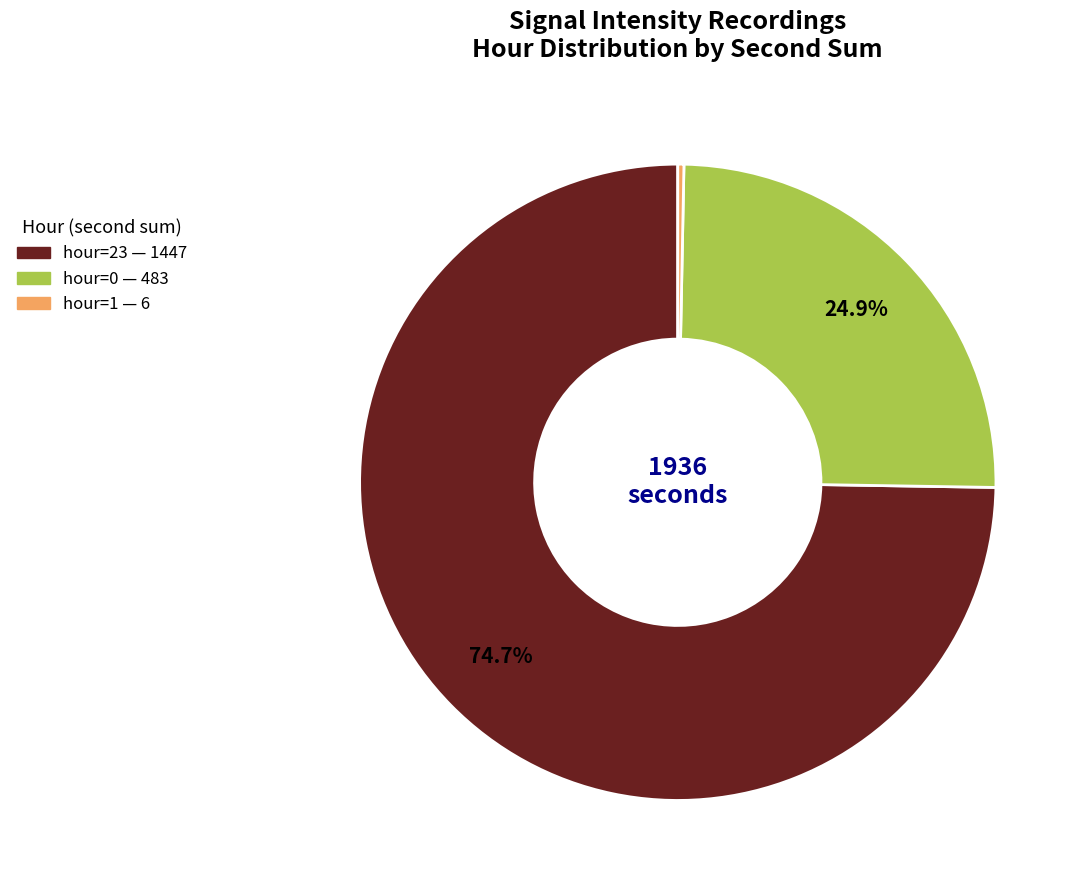

How many slices are in this pie chart?

3